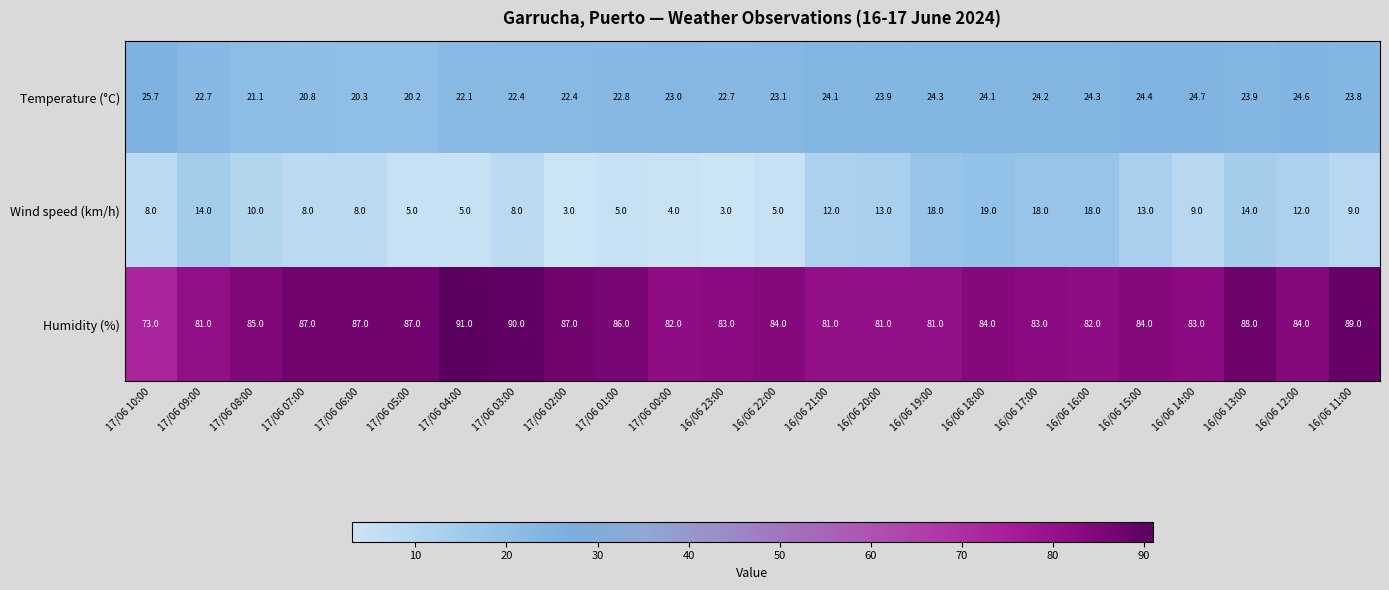

Between 17/06 04:00 and 16/06 22:00, which series saw the biggest shift?

Humidity (%)